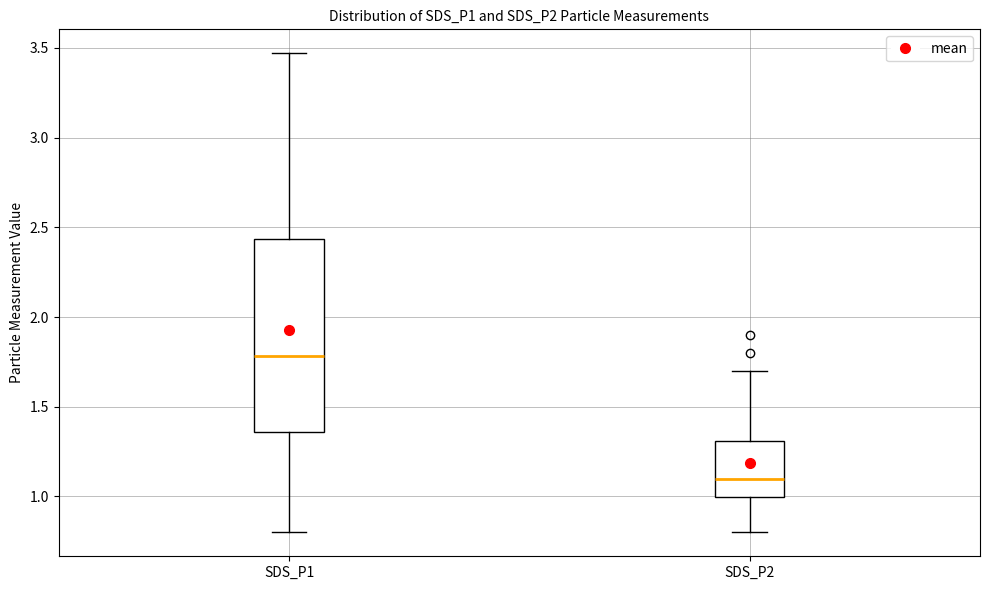

Which box has the highest median line?

SDS_P1